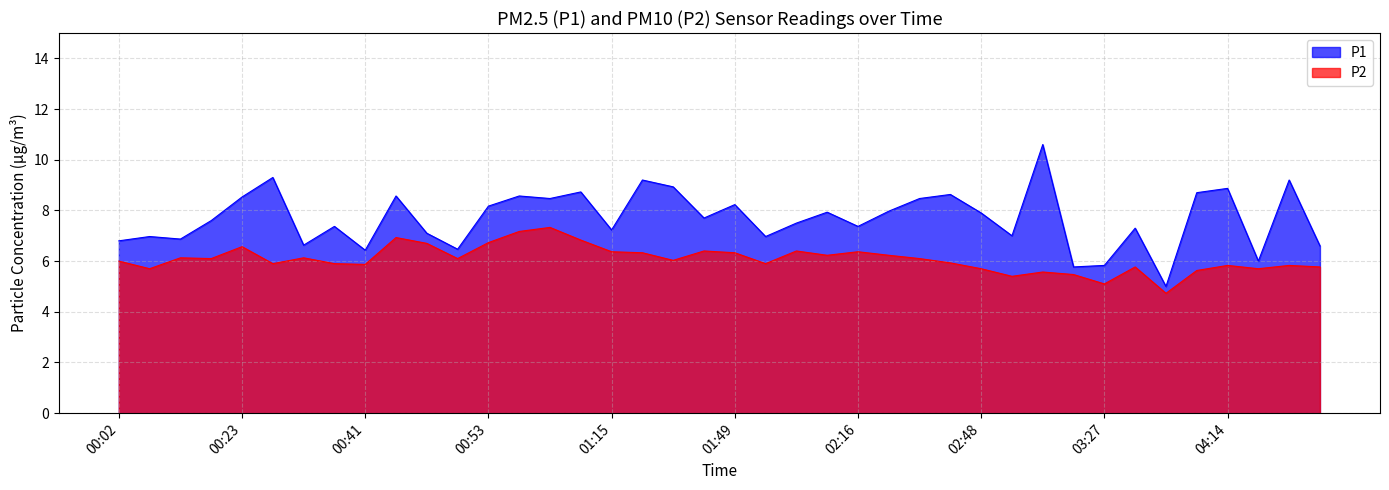

How many values in the P2 series exceed 6?

21